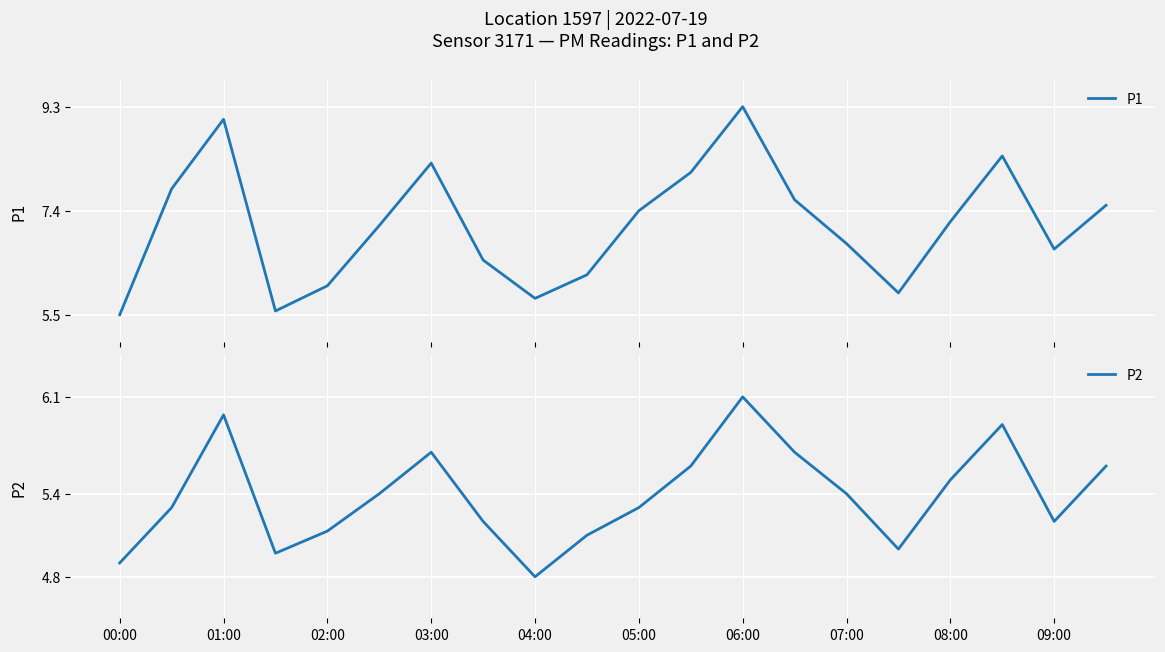

Which series has the largest range (max minus min)?

P1